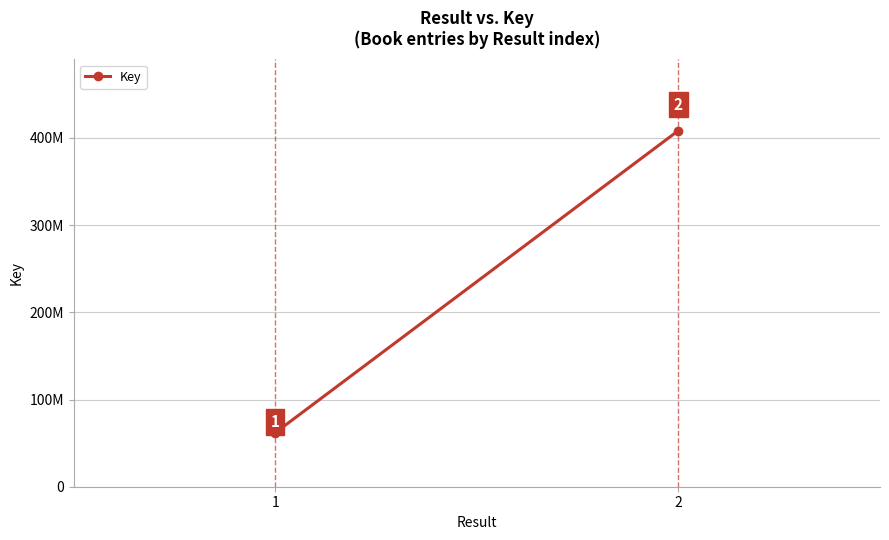

What is the difference between the maximum and minimum values?

346487054